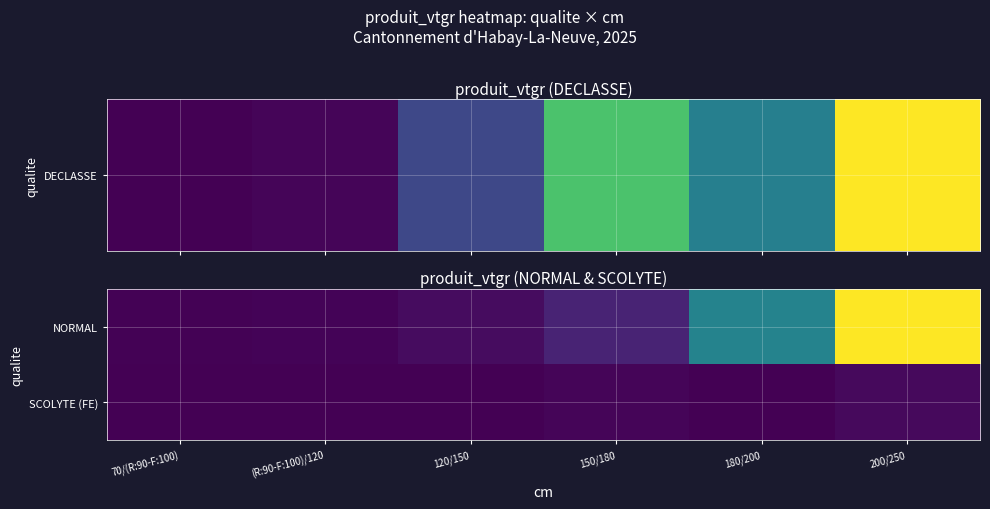

What is the difference between the highest and lowest values at 150/180?

10.9